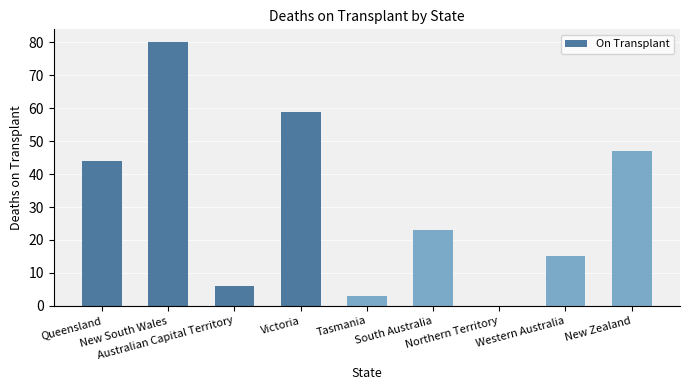

How many values are above zero?

8